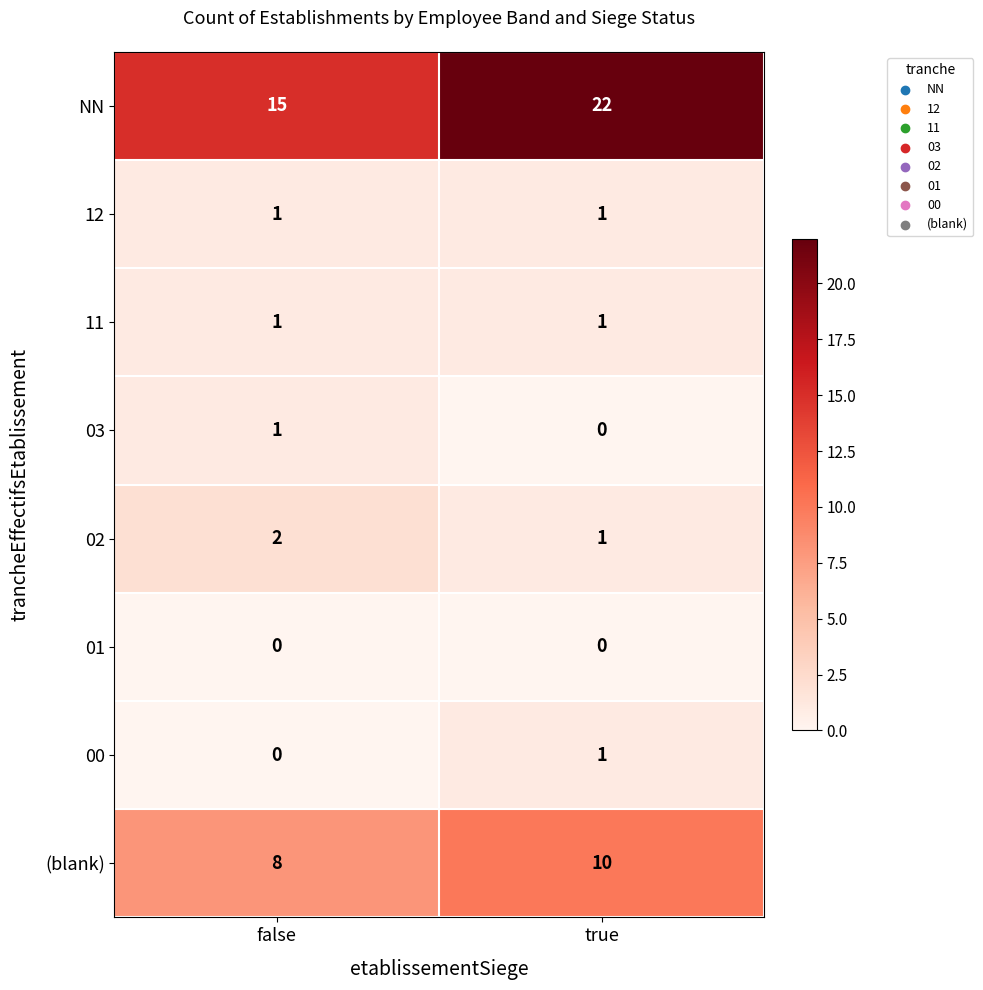

At which label does 03 reach its minimum?

true